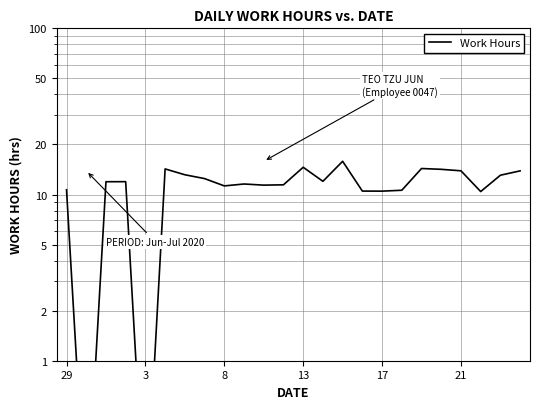

What is the value of the 5th point from the left?

0.1